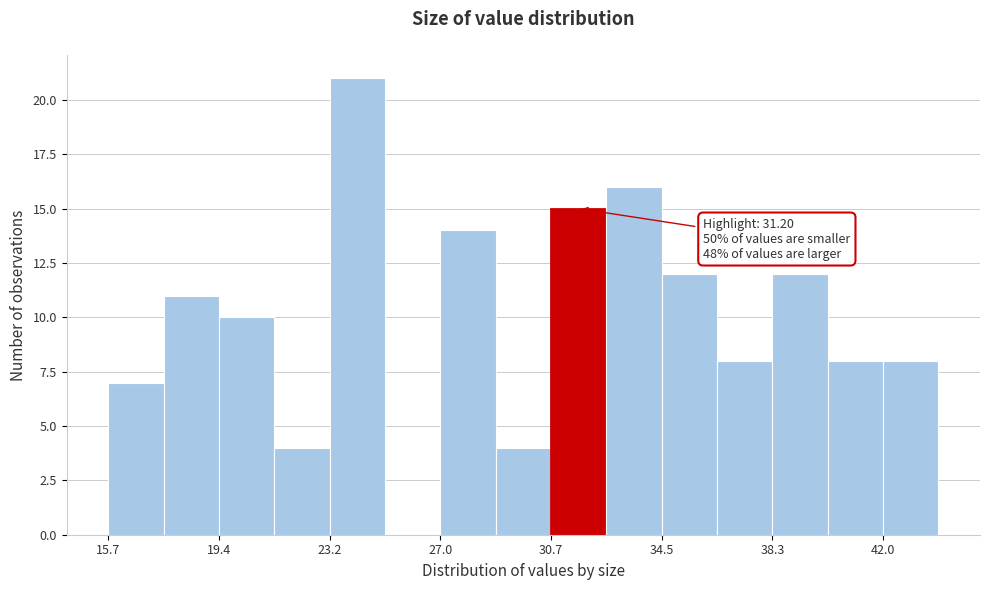

Around what value on the x-axis is the tallest bar? Give the approximate position of its centre, as read against the axis.

24.0